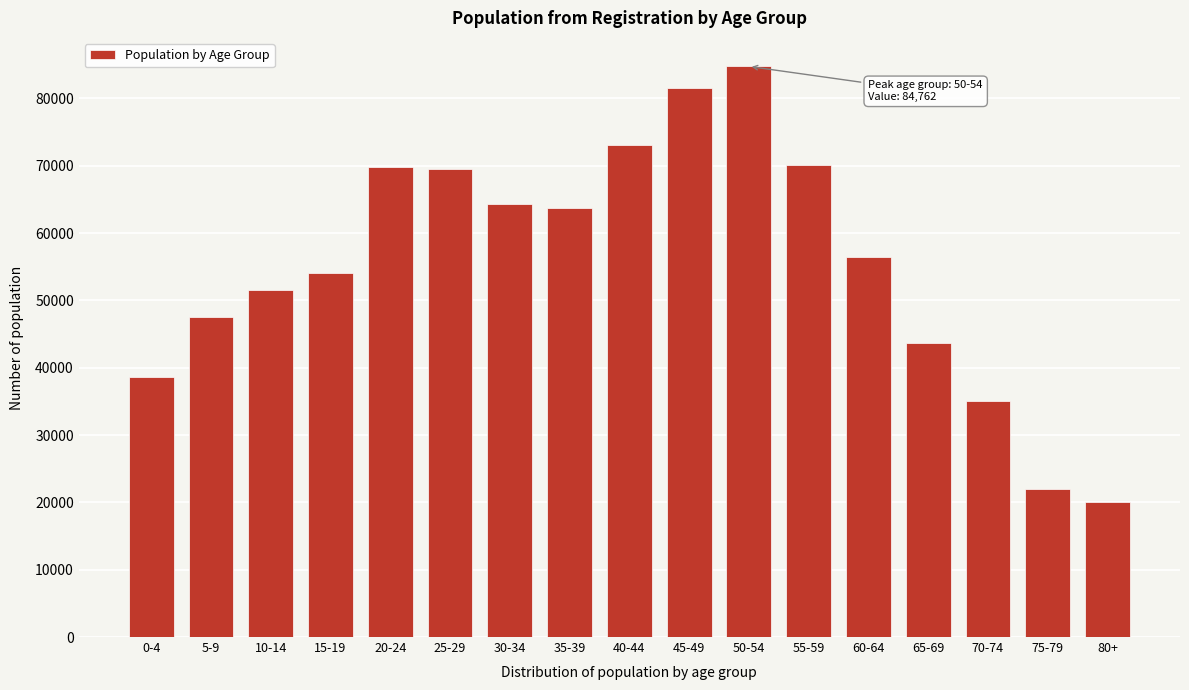

Which has a higher value, 15-19 or 45-49?

45-49